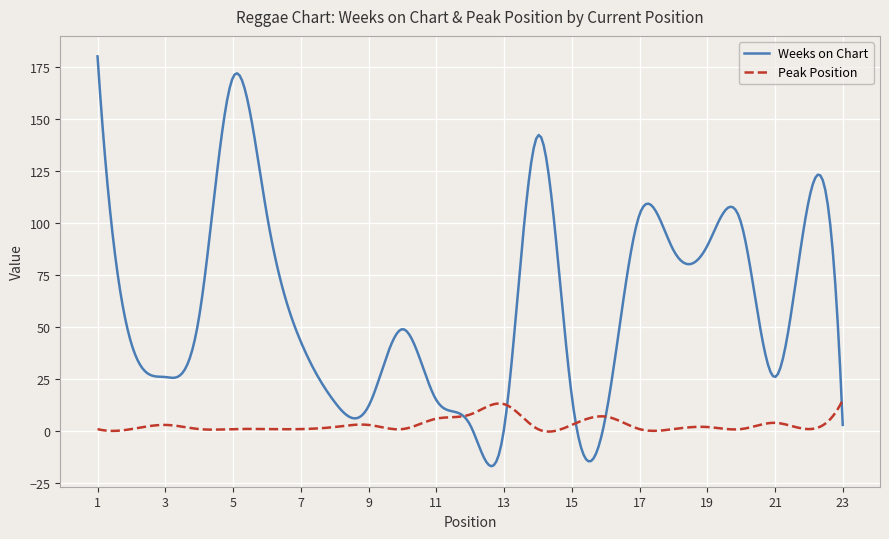

What is the minimum value for Weeks on Chart?

-16.8